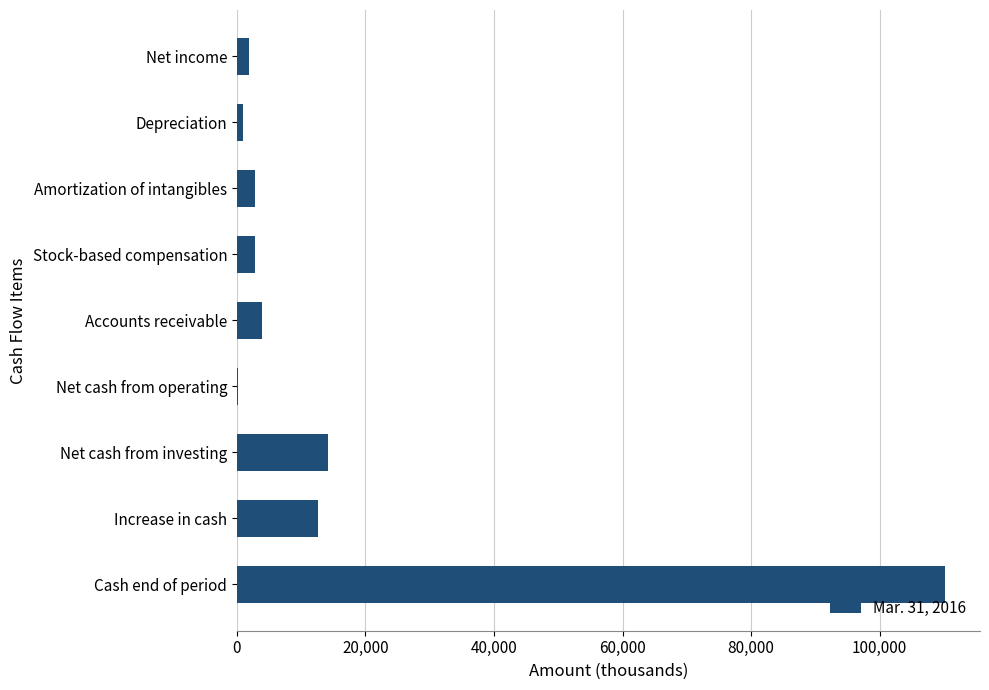

What is the sum of all values?

149299